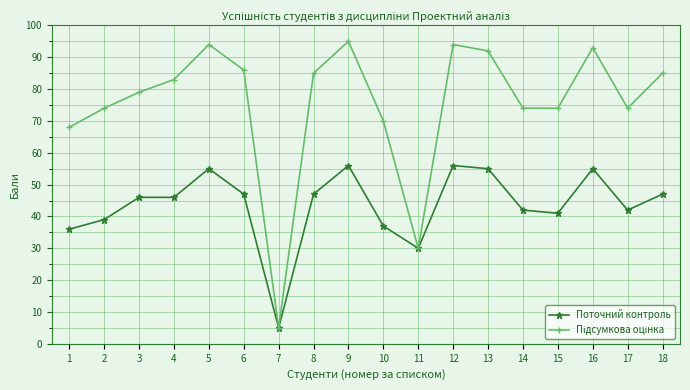

What is the difference between the maximum and minimum values in the Поточний контроль series?

51